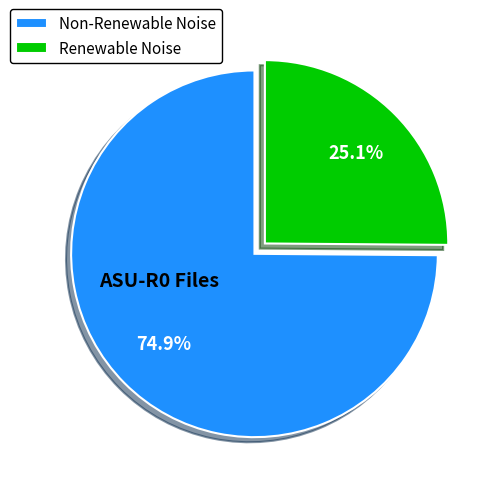

Which has a higher value, Renewable Noise or Non-Renewable Noise?

Non-Renewable Noise